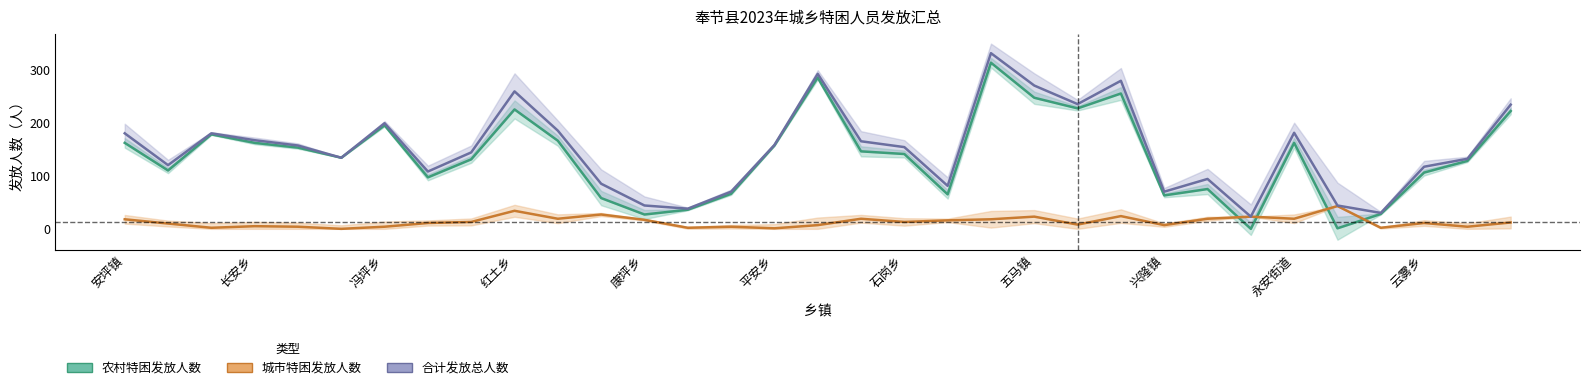

Reading left to right, transcribe all the data shown in this chart.

农村特困发放人数: 安坪镇=162	白帝镇=110	草堂镇=178	长安乡=162	大树镇=153	汾河镇=134	冯坪乡=195	公平镇=97	鹤峰乡=131	红土乡=225	甲高镇=166	康乐镇=58	康坪乡=27	夔门街道=36	龙桥乡=66	平安乡=157	青莲镇=285	青龙镇=146	石岗乡=141	太和乡=65	吐祥镇=313	五马镇=247	西部新区=227	新民镇=255	兴隆镇=63	岩湾乡=75	羊市镇=0	永安街道=162	永乐镇=1	鱼复街道=28	云雾乡=106	朱衣镇=128	竹园镇=222
城市特困发放人数: 安坪镇=18	白帝镇=10	草堂镇=2	长安乡=5	大树镇=4	汾河镇=0	冯坪乡=4	公平镇=11	鹤峰乡=13	红土乡=34	甲高镇=19	康乐镇=27	康坪乡=17	夔门街道=2	龙桥乡=4	平安乡=1	青莲镇=7	青龙镇=19	石岗乡=13	太和乡=16	吐祥镇=18	五马镇=23	西部新区=8	新民镇=24	兴隆镇=7	岩湾乡=19	羊市镇=23	永安街道=19	永乐镇=43	鱼复街道=2	云雾乡=11	朱衣镇=4	竹园镇=12
合计发放总人数: 安坪镇=180	白帝镇=120	草堂镇=180	长安乡=167	大树镇=157	汾河镇=134	冯坪乡=199	公平镇=108	鹤峰乡=144	红土乡=259	甲高镇=185	康乐镇=85	康坪乡=44	夔门街道=38	龙桥乡=70	平安乡=158	青莲镇=292	青龙镇=165	石岗乡=154	太和乡=81	吐祥镇=331	五马镇=270	西部新区=235	新民镇=279	兴隆镇=70	岩湾乡=94	羊市镇=23	永安街道=181	永乐镇=44	鱼复街道=30	云雾乡=117	朱衣镇=132	竹园镇=234